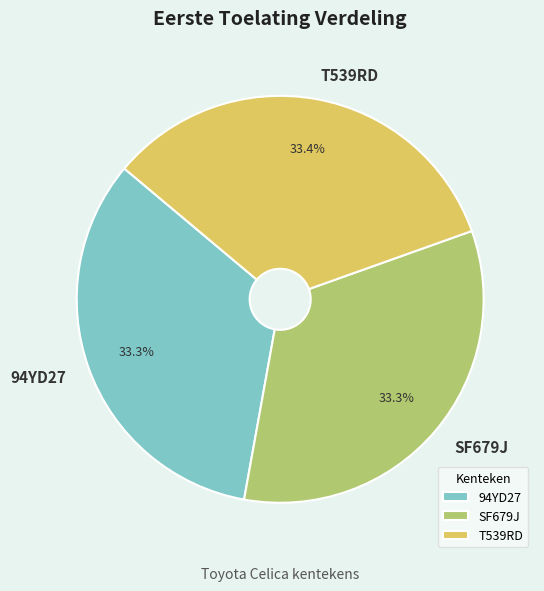

How many segments does this pie chart have?

3